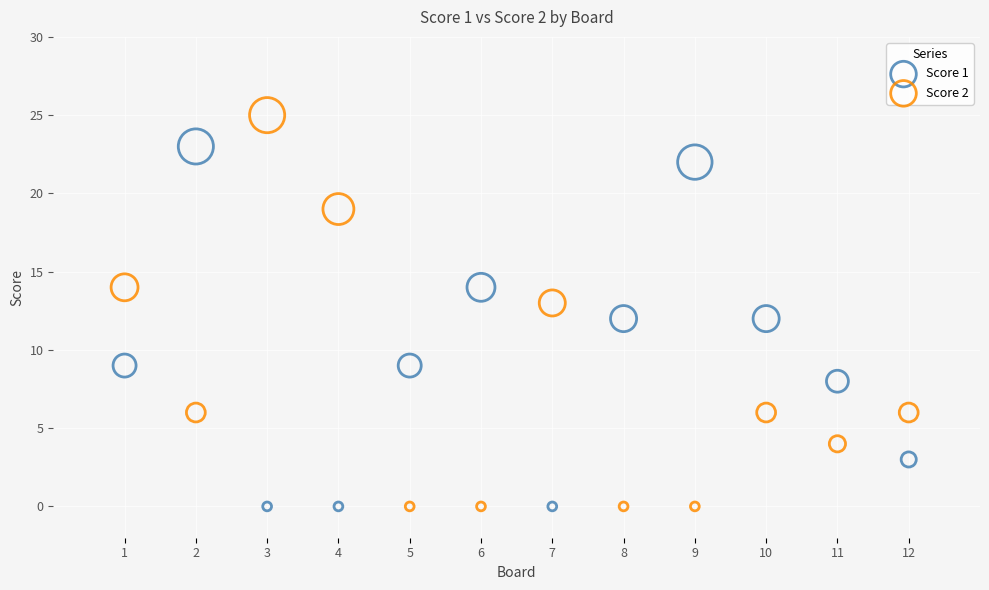

Which series contains the highest Y value?

Score 2